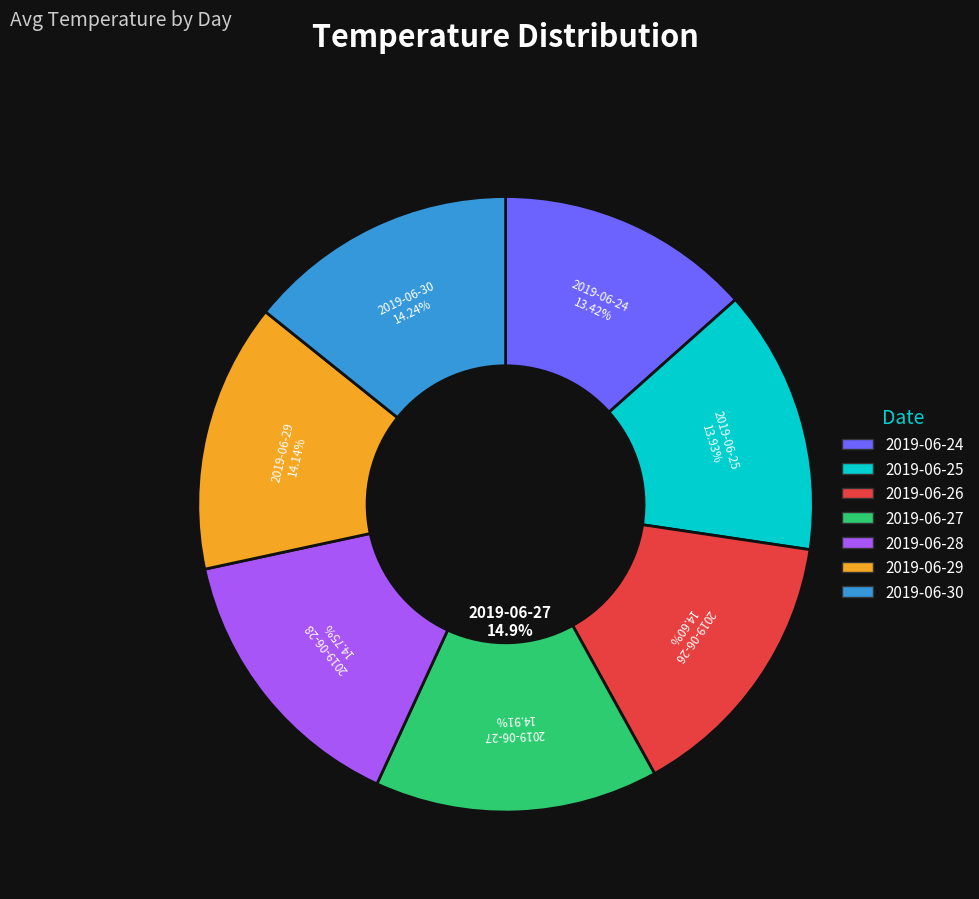

How many slices are in this pie chart?

7